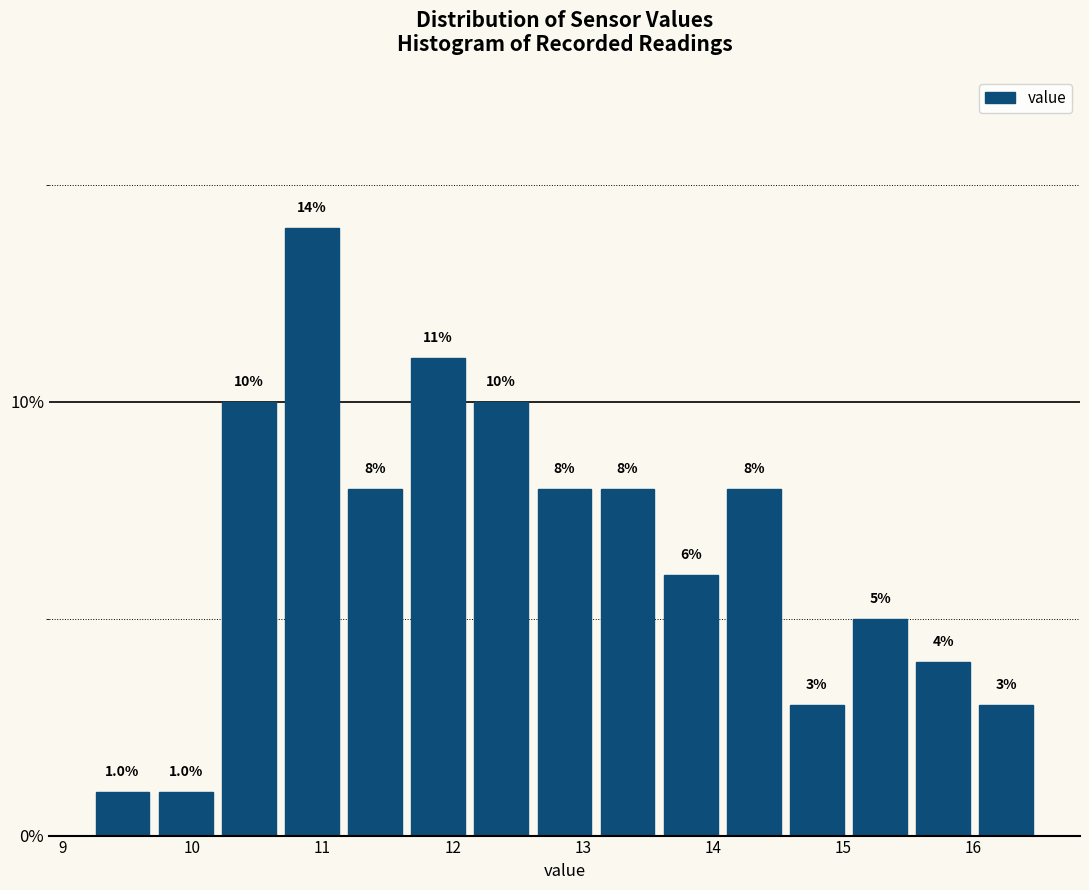

Reading left to right, list every bar in this chart as the range it spans on the x-axis followed by its height. The bar edges are not printed on the chart, so give them approximately, as read against the axis.

9.2 to 9.7: 1.0
9.7 to 10.2: 1.0
10.2 to 10.7: 10.0
10.7 to 11.2: 14.0
11.2 to 11.6: 8.0
11.6 to 12.1: 11.0
12.1 to 12.6: 10.0
12.6 to 13.1: 8.0
13.1 to 13.6: 8.0
13.6 to 14.1: 6.0
14.1 to 14.6: 8.0
14.6 to 15.0: 3.0
15.0 to 15.5: 5.0
15.5 to 16.0: 4.0
16.0 to 16.5: 3.0